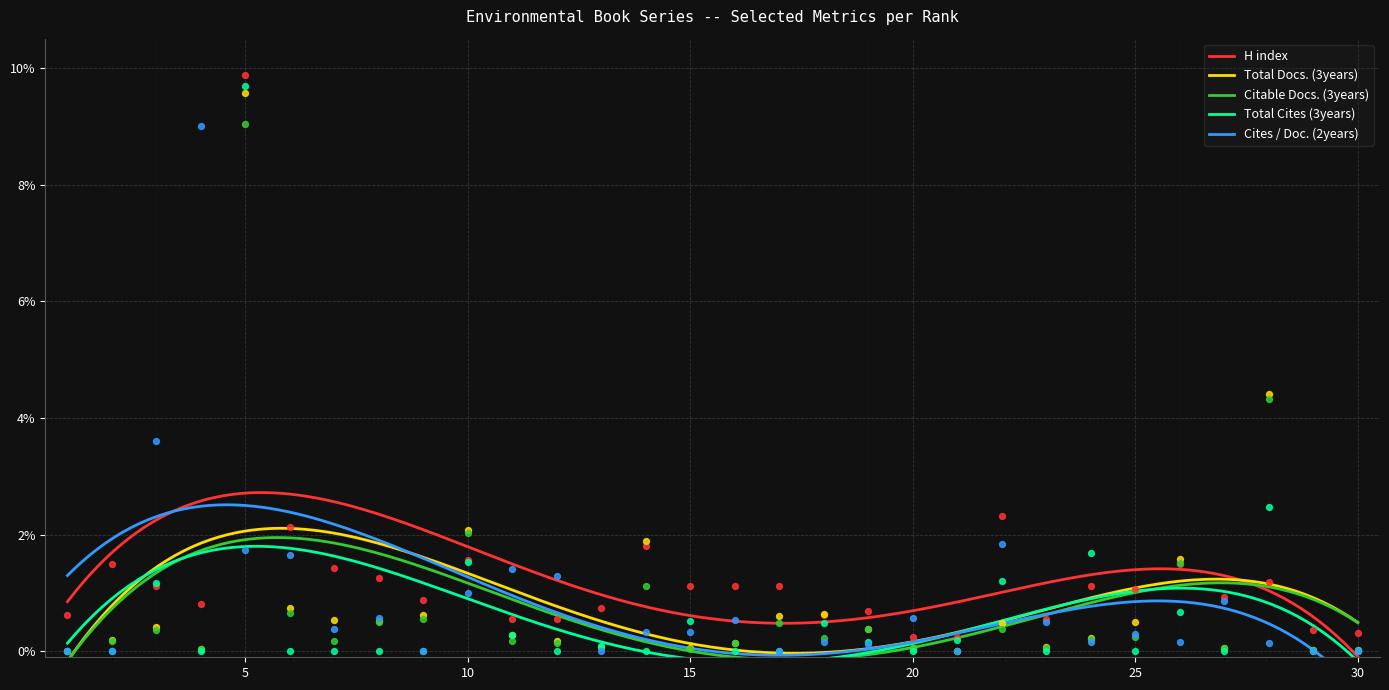

Which series has the widest spread of Y values?

Total Cites (3years)